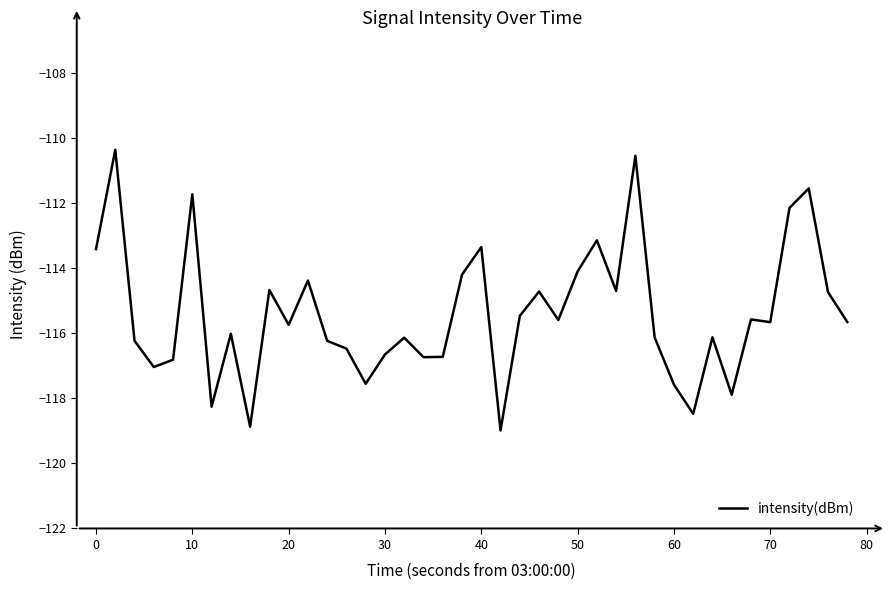

What is the smallest value displayed?

-119.0